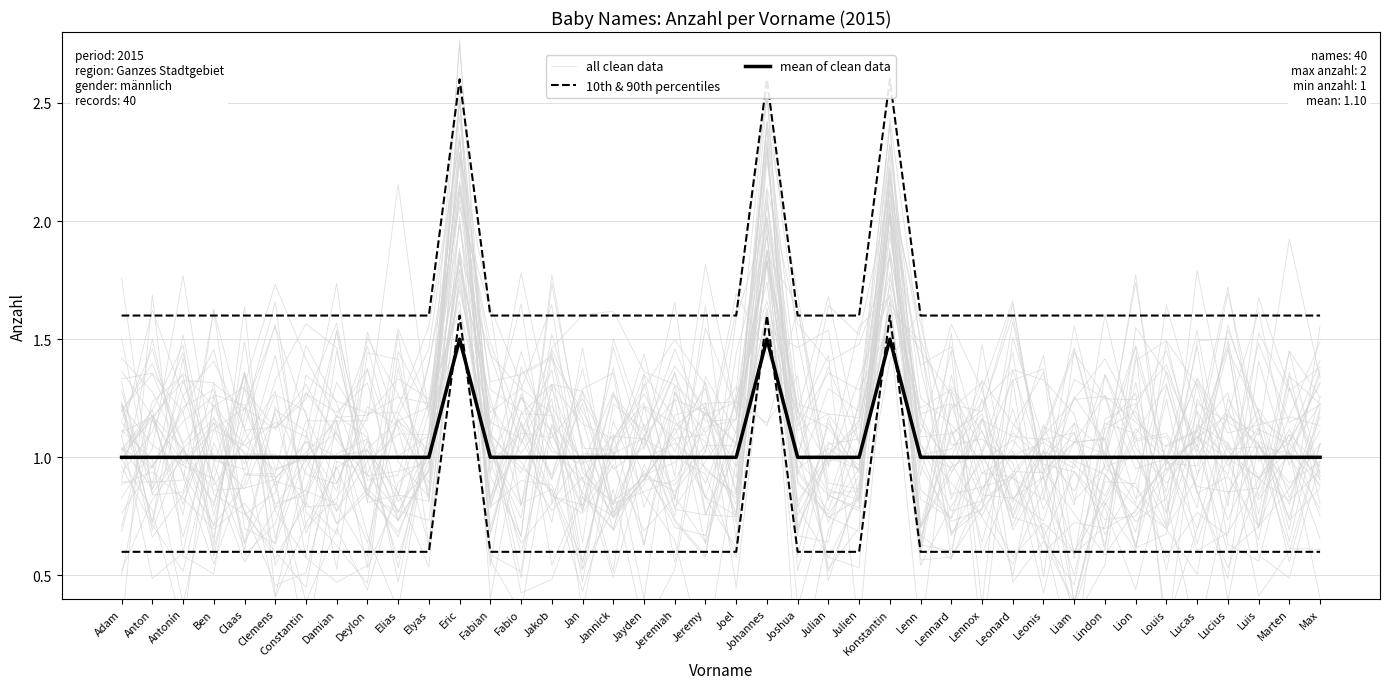

What is the spread (max minus min) of values at Julian?

0.4